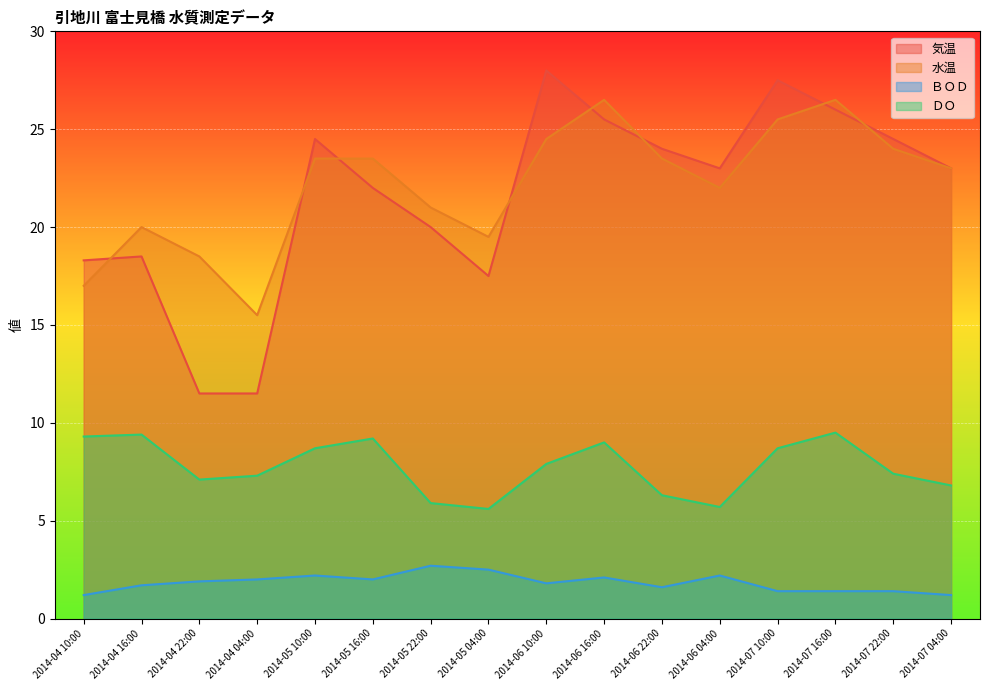

List the labels in order of ＢＯＤ value, smallest first.

2014-04 10:00, 2014-07 04:00, 2014-07 10:00, 2014-07 16:00, 2014-07 22:00, 2014-06 22:00, 2014-04 16:00, 2014-06 10:00, 2014-04 22:00, 2014-04 04:00, 2014-05 16:00, 2014-06 16:00, 2014-05 10:00, 2014-06 04:00, 2014-05 04:00, 2014-05 22:00